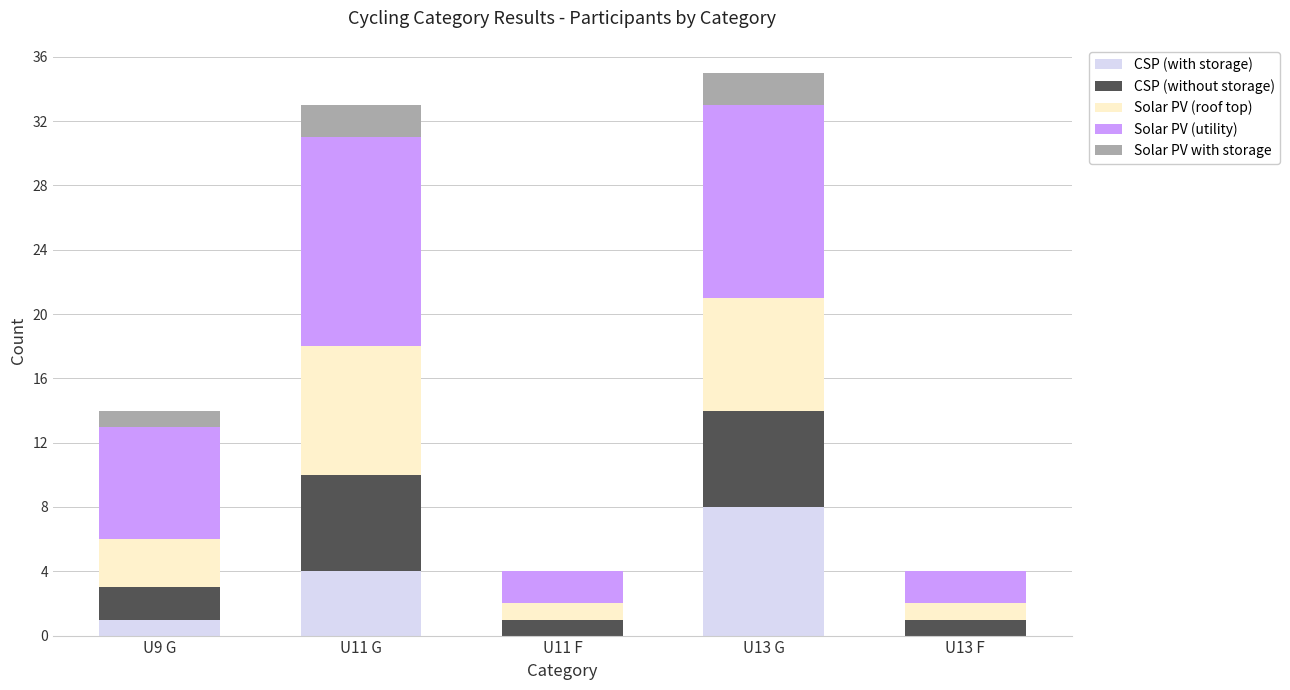

What is the average value of the CSP (with storage) series?

3